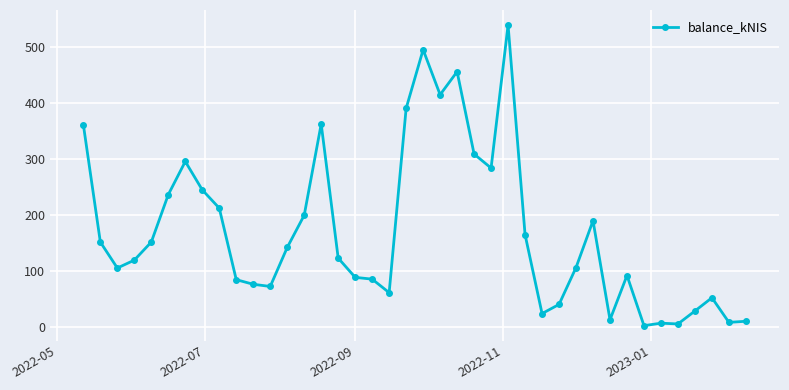

What is the value of the 13th point from the left?

141.8